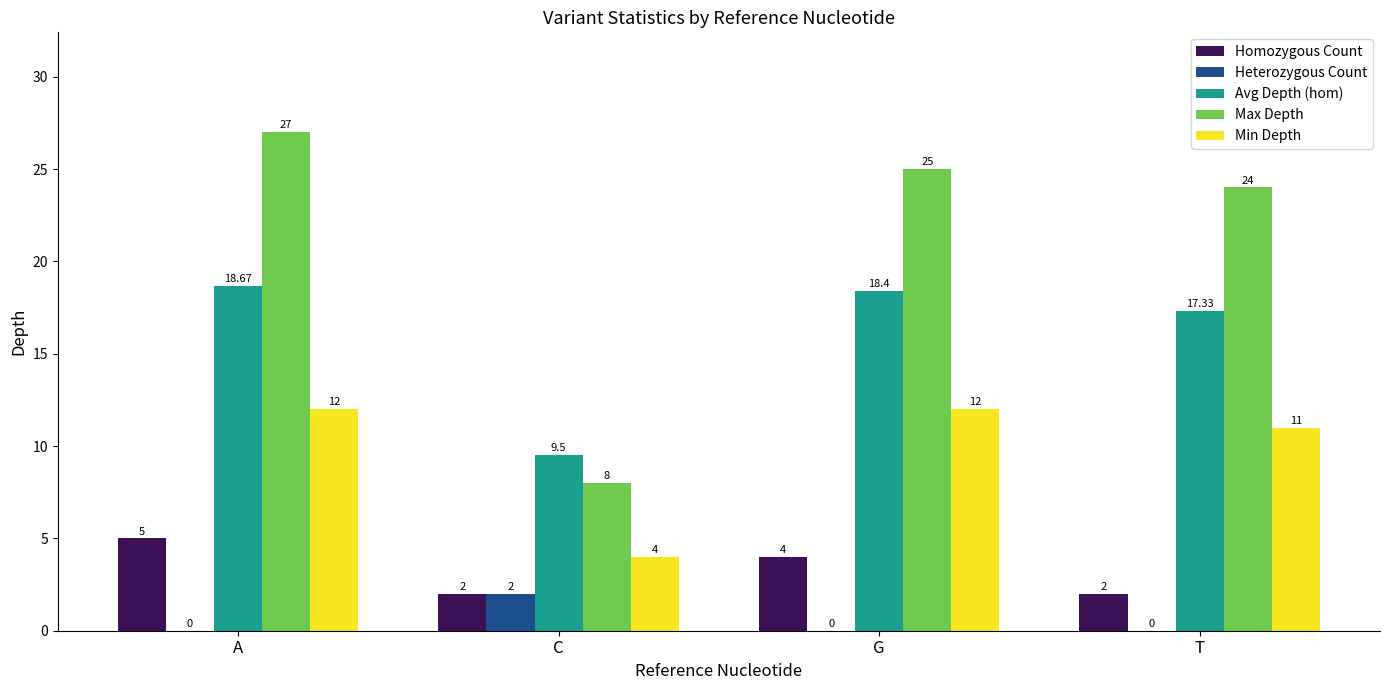

Which series changed the most between C and G?

Max Depth